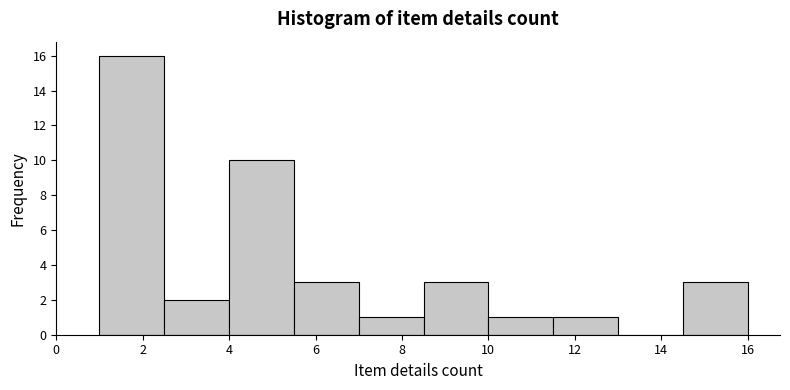

Which range on the x-axis has the tallest bar?

1.0 to 2.5